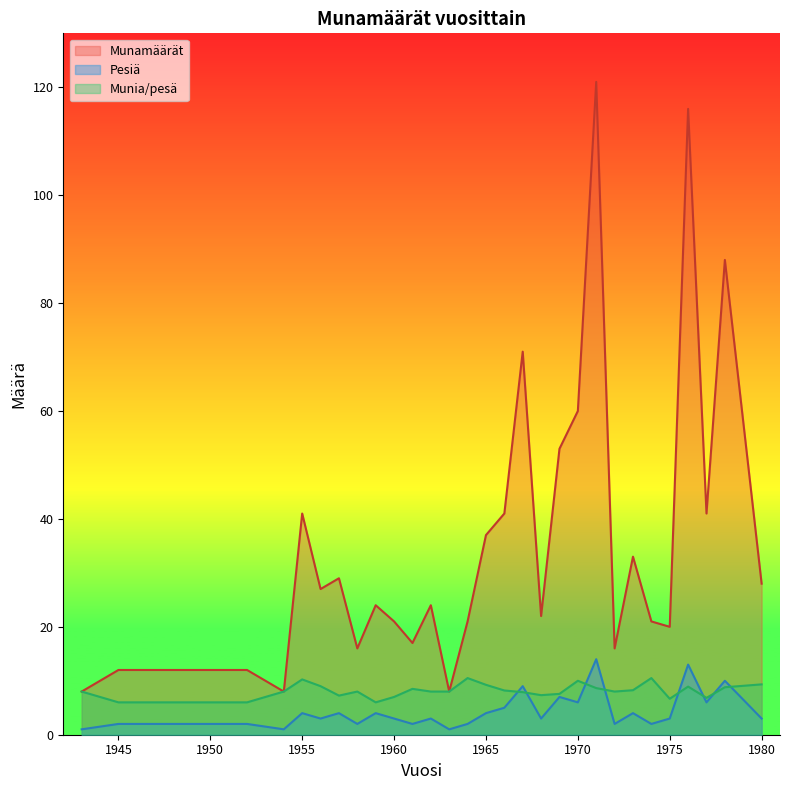

What is the highest value of the Pesiä series?

14.0